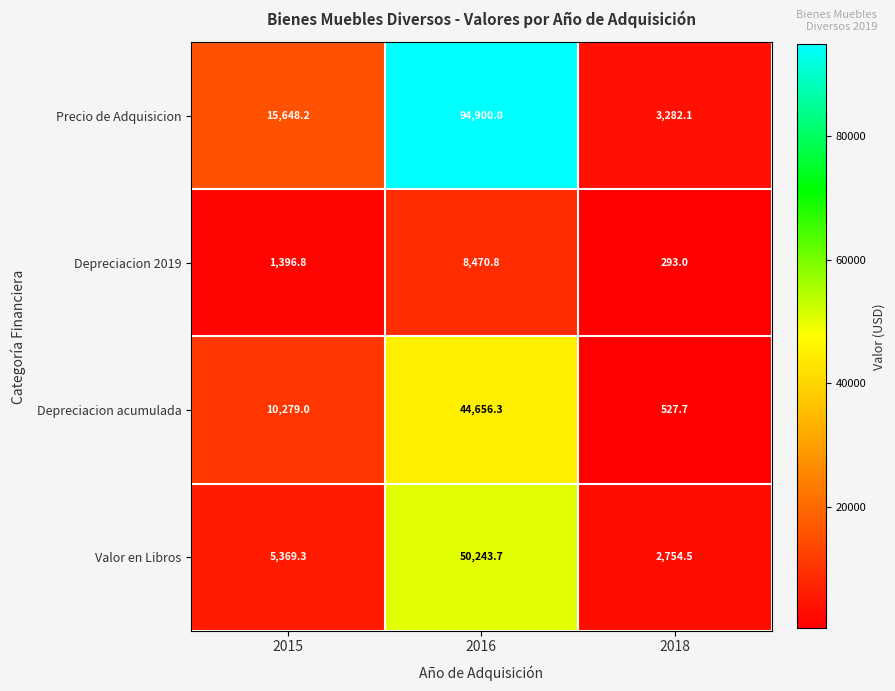

At which label does Precio de Adquisicion reach its peak?

2016